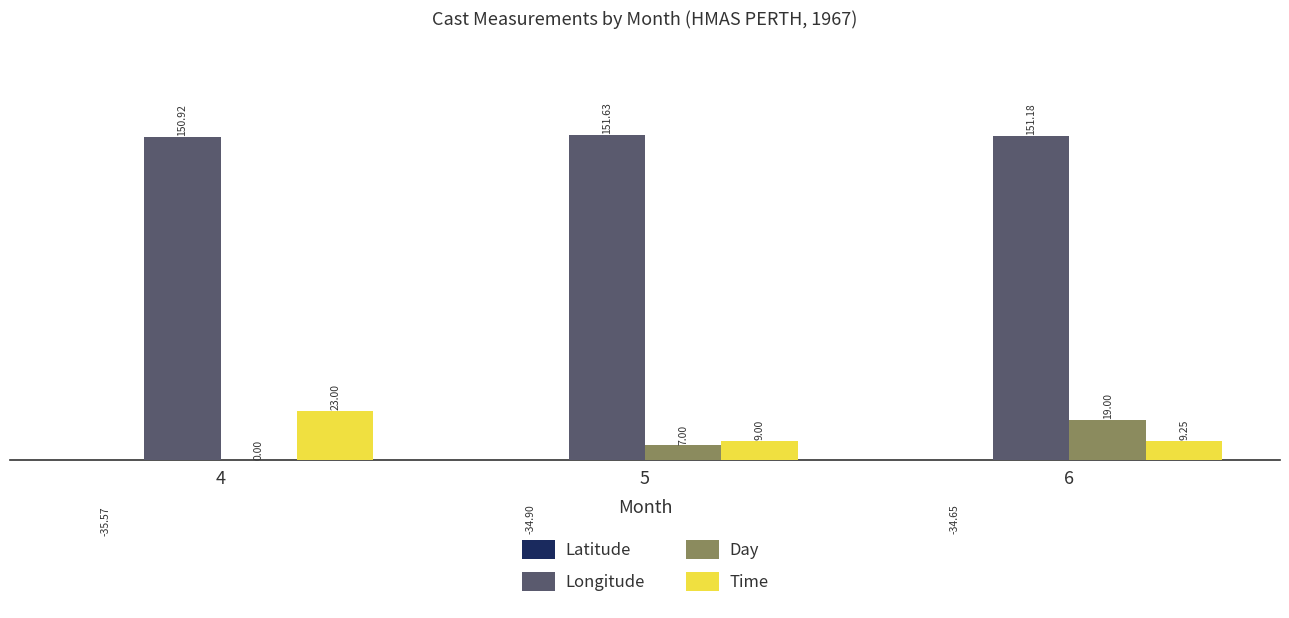

True or false: Time has a value of 9.2 at 6.

True